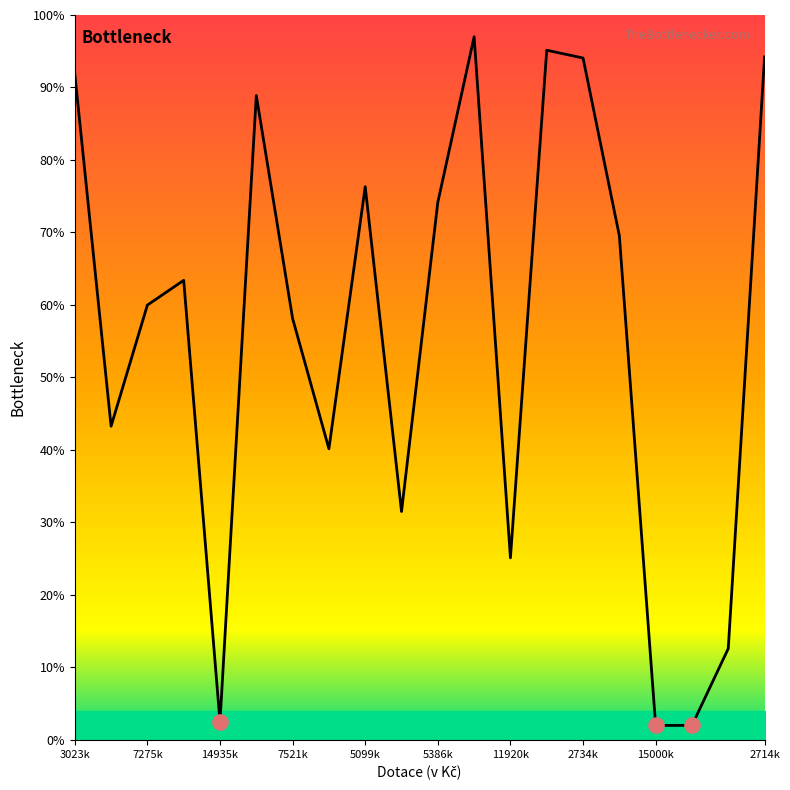

What is the difference between the maximum and minimum values?

95.0